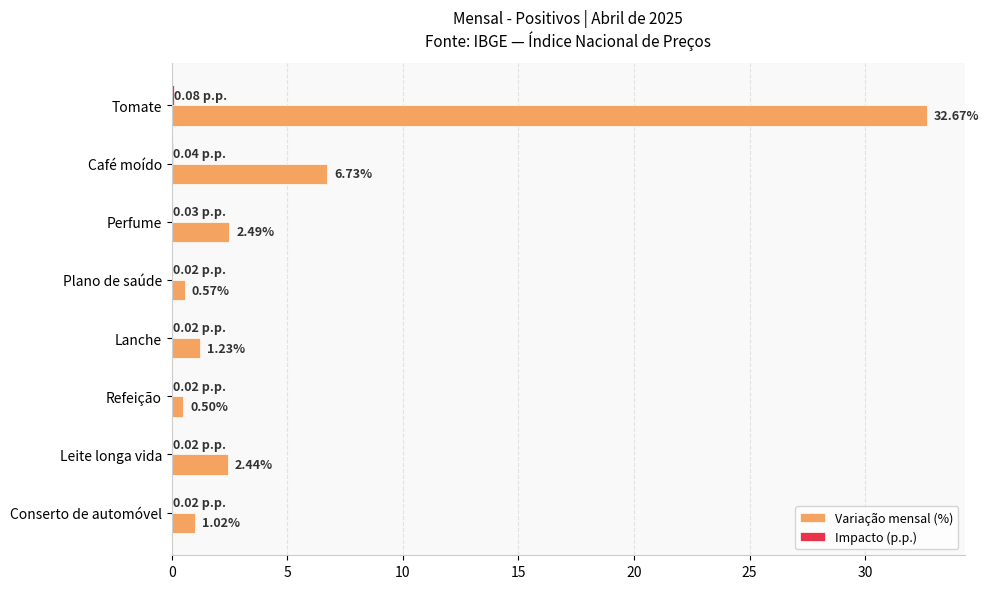

Which series changed the most between Lanche and Leite longa vida?

Variação mensal (%)